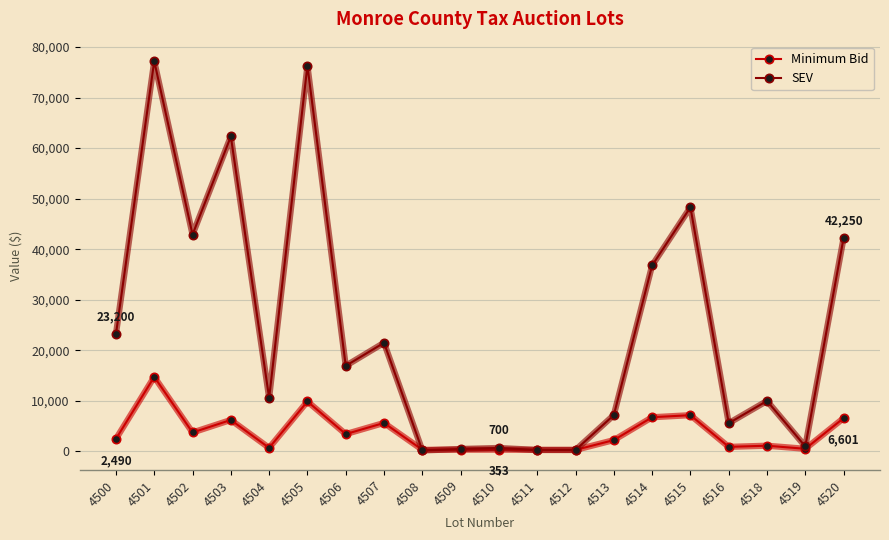

How many data points in Minimum Bid are less than 2490?

10